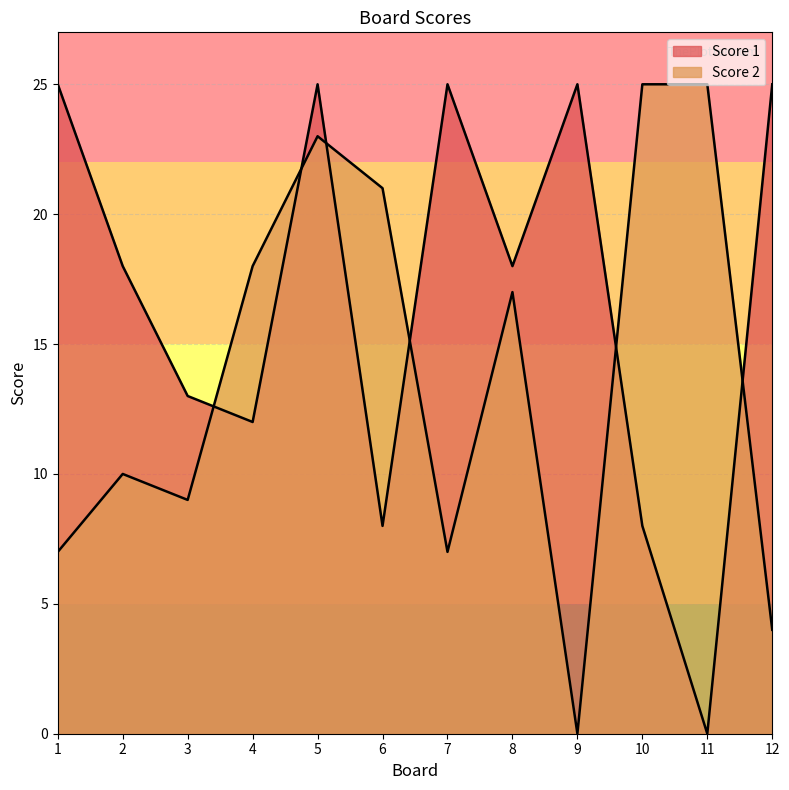

Reading left to right, what are all the values shown in this chart?

Score 1: 25	18	13	12	25	8	25	18	25	8	0	25
Score 2: 7	10	9	18	23	21	7	17	0	25	25	4